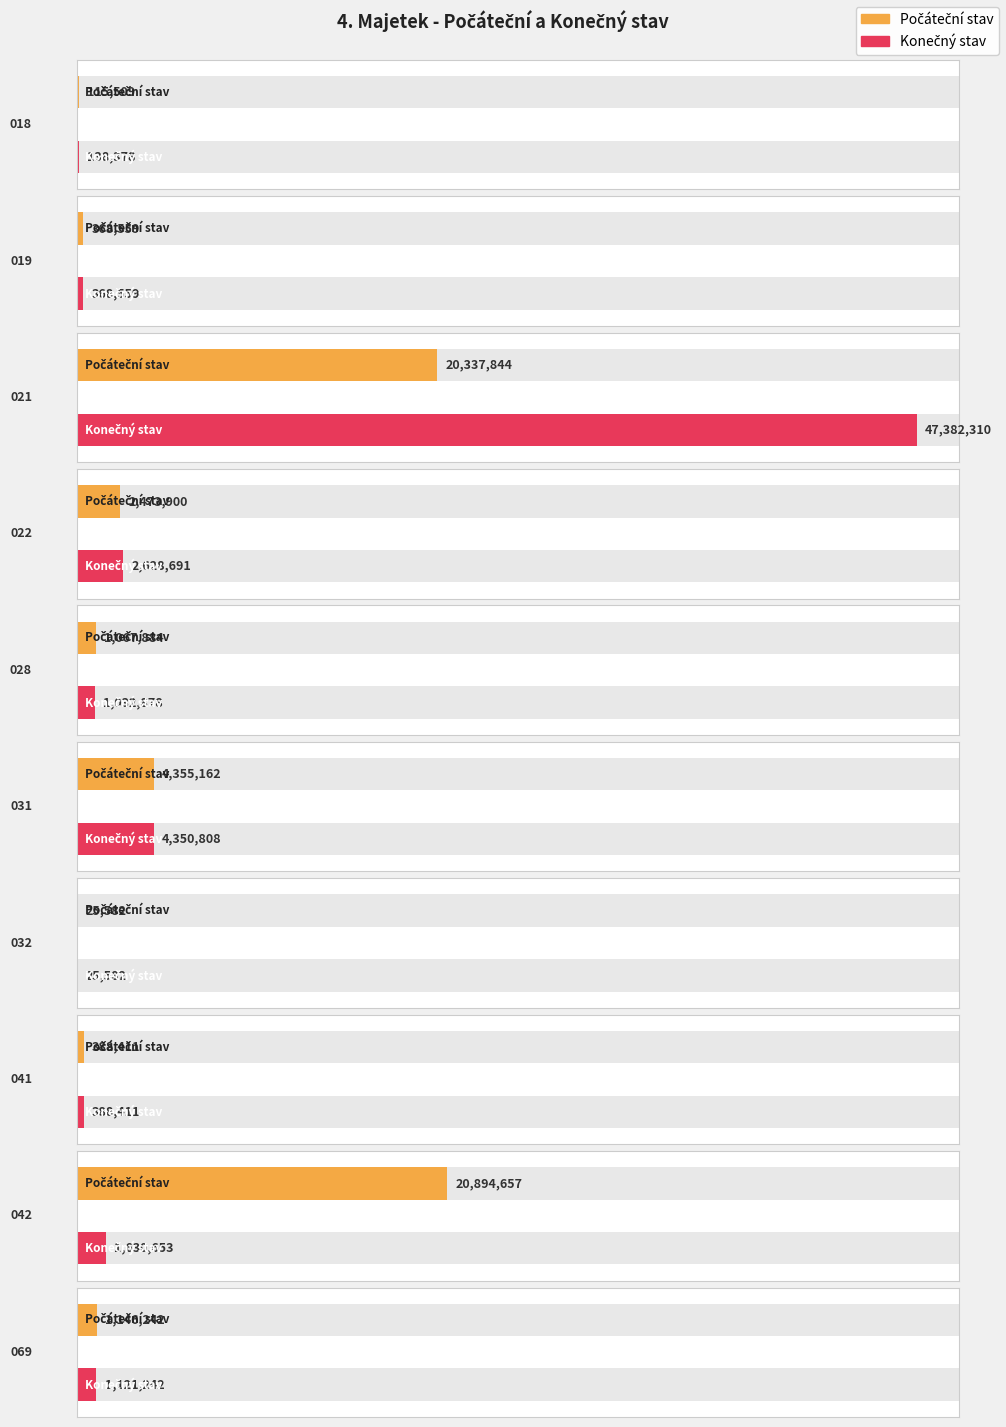

What are all the series names shown in the legend?

Počáteční stav, Konečný stav